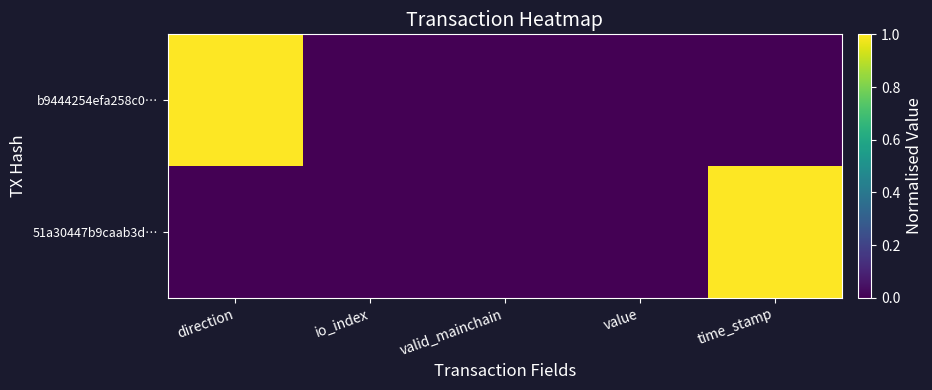

Reading right to left, list all the values displayed in this chart.

51a30447b9caab3d…: time_stamp=1	value=0	valid_mainchain=0	io_index=0	direction=0
b9444254efa258c0…: time_stamp=0	value=0	valid_mainchain=0	io_index=0	direction=1